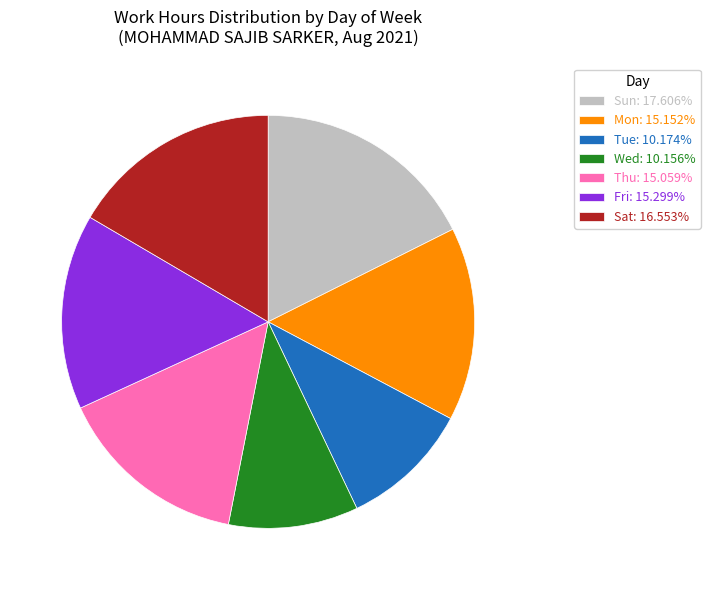

What is the ratio of the value at Tue: 10.174% to the value at Thu: 15.059%?

0.7